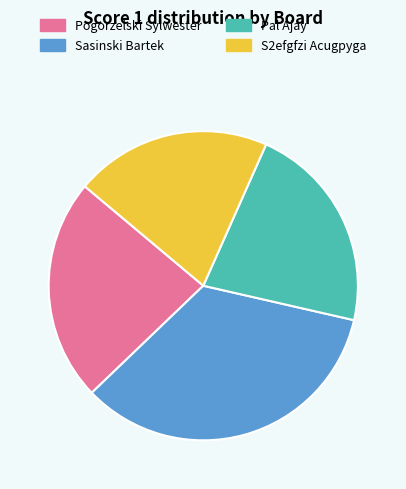

Is the sum of S2efgfzi Acugpyga and Sasinski Bartek greater than half?

Yes